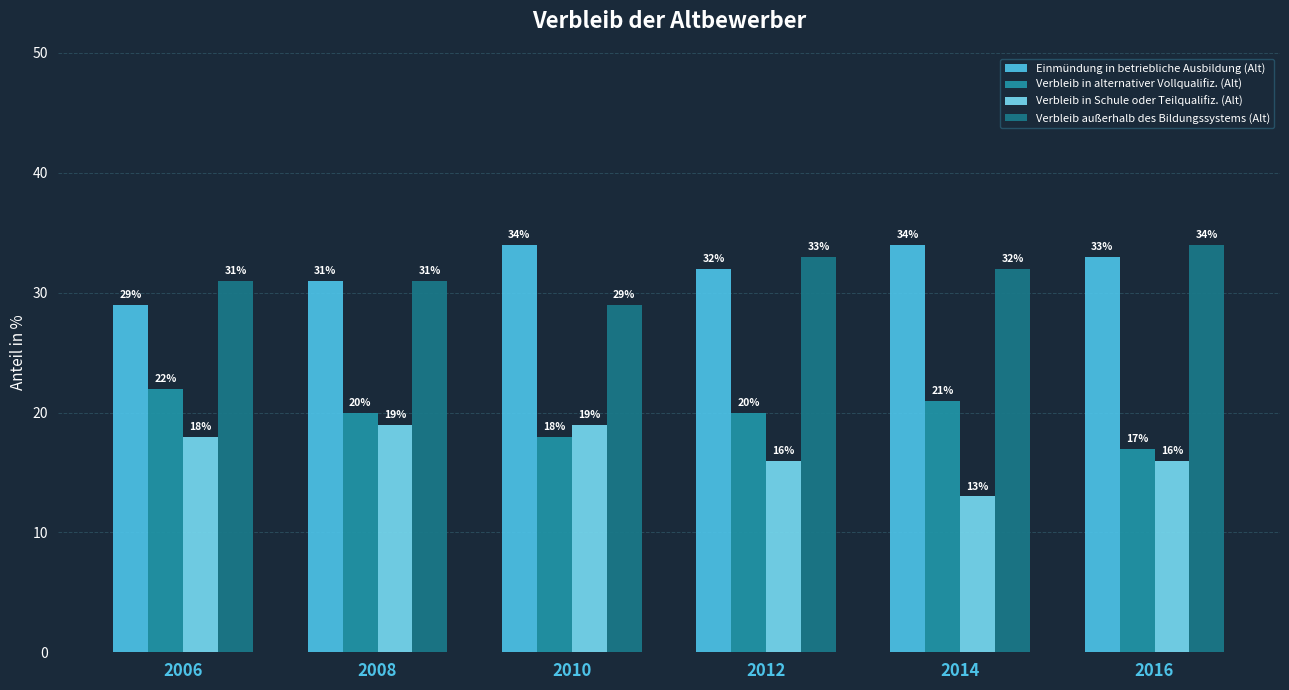

What is the minimum value for Verbleib in alternativer Vollqualifiz. (Alt)?

17